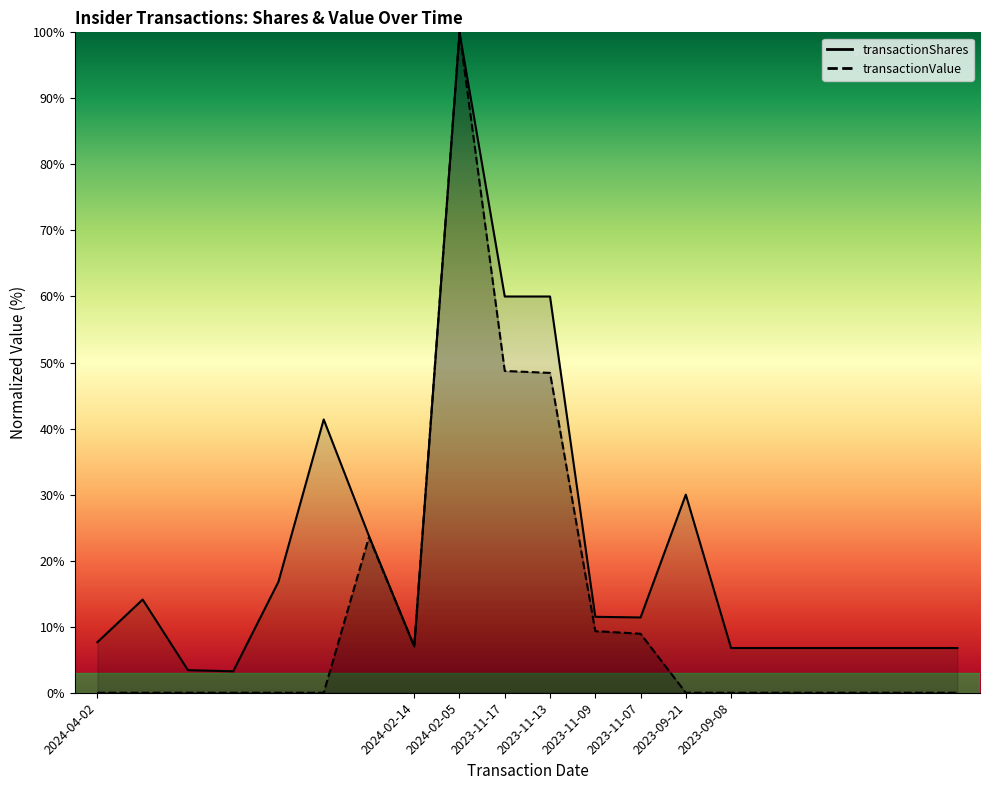

What is the highest value of the transactionShares series?

100.0